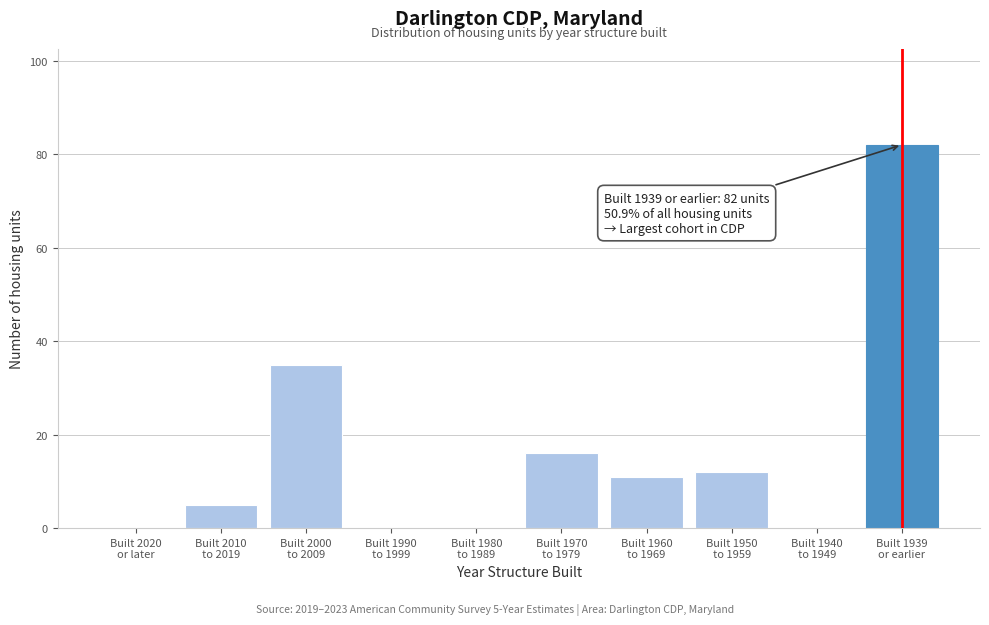

What is the maximum value shown in the chart?

82